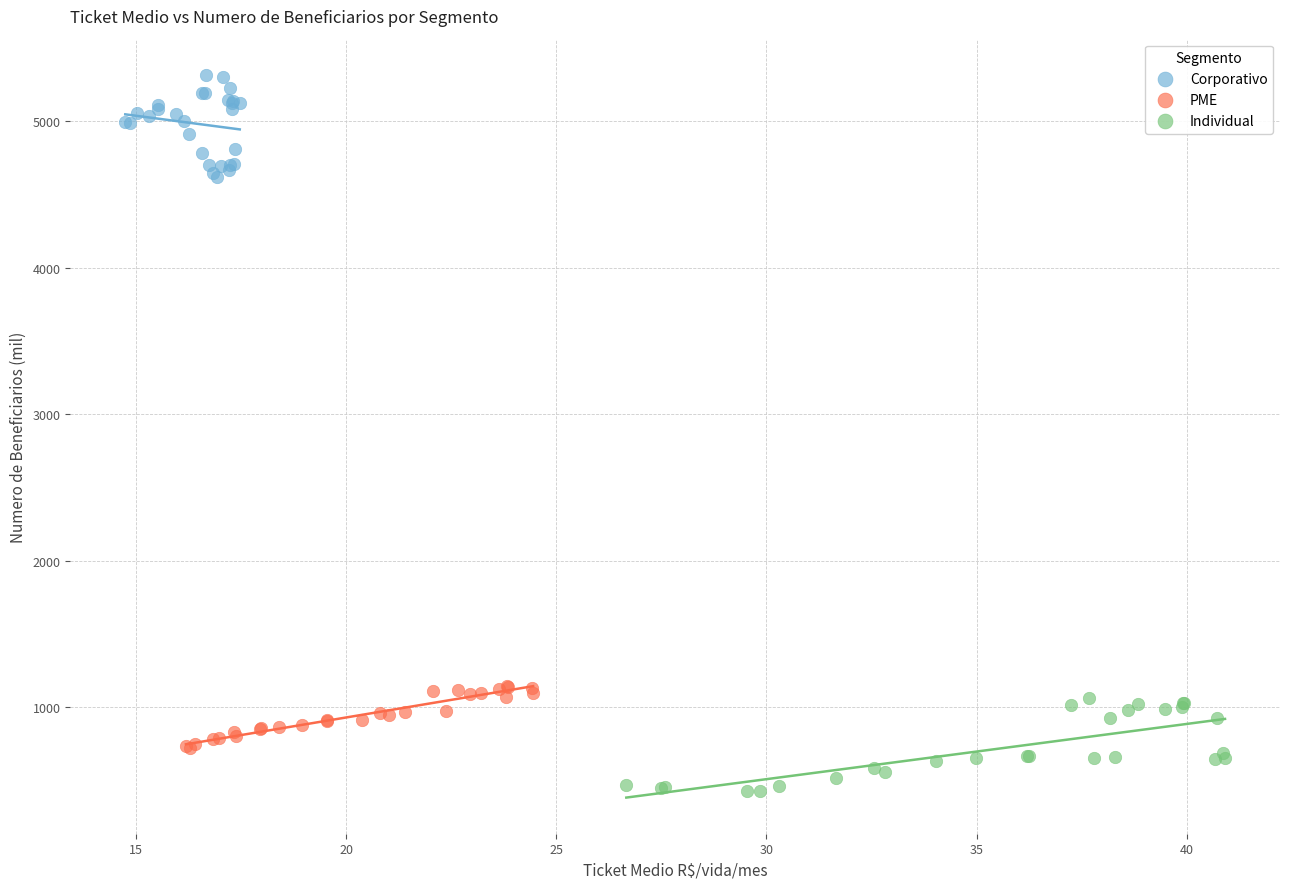

Which series contains the lowest Y value?

Individual